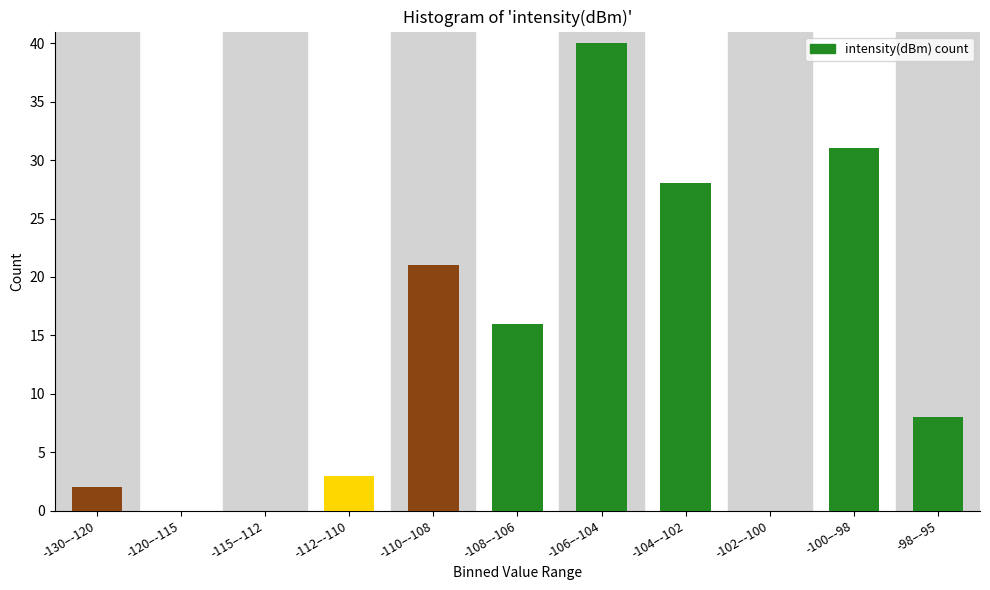

Reading left to right, extract all data points from this chart.

-130–-120=2	-120–-115=0	-115–-112=0	-112–-110=3	-110–-108=21	-108–-106=16	-106–-104=40	-104–-102=28	-102–-100=0	-100–-98=31	-98–-95=8